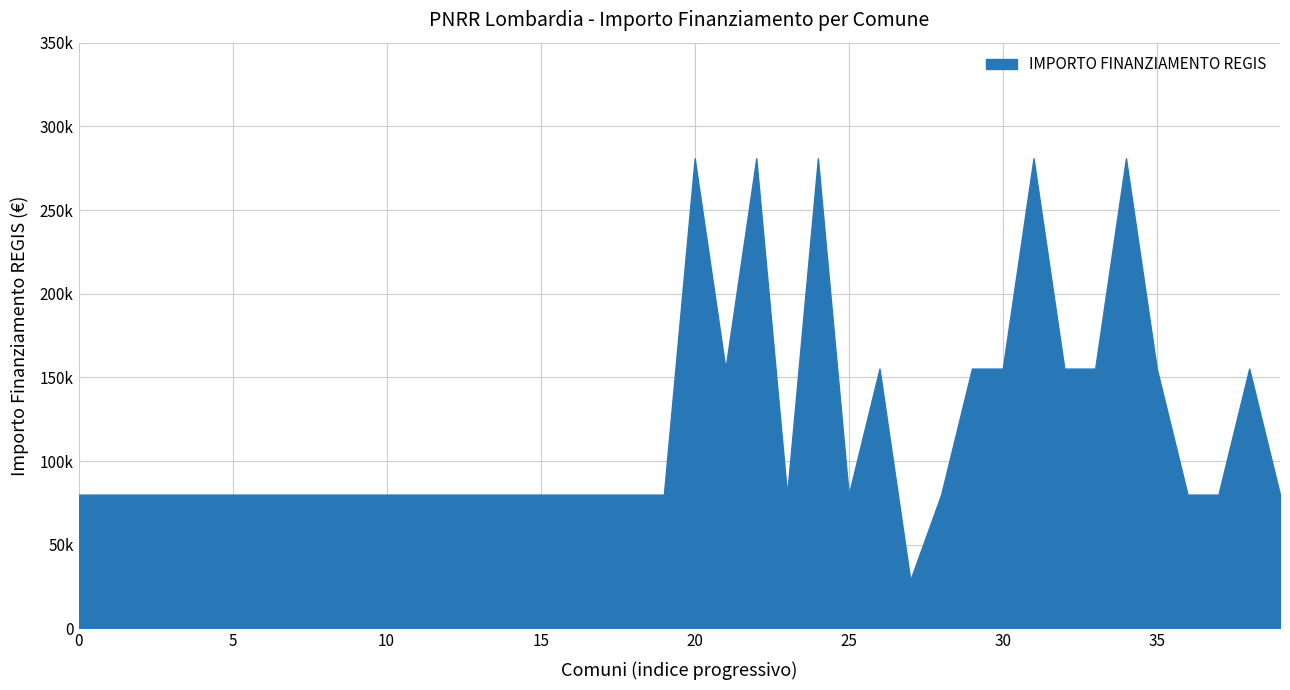

Does the chart have visible grid lines?

Yes